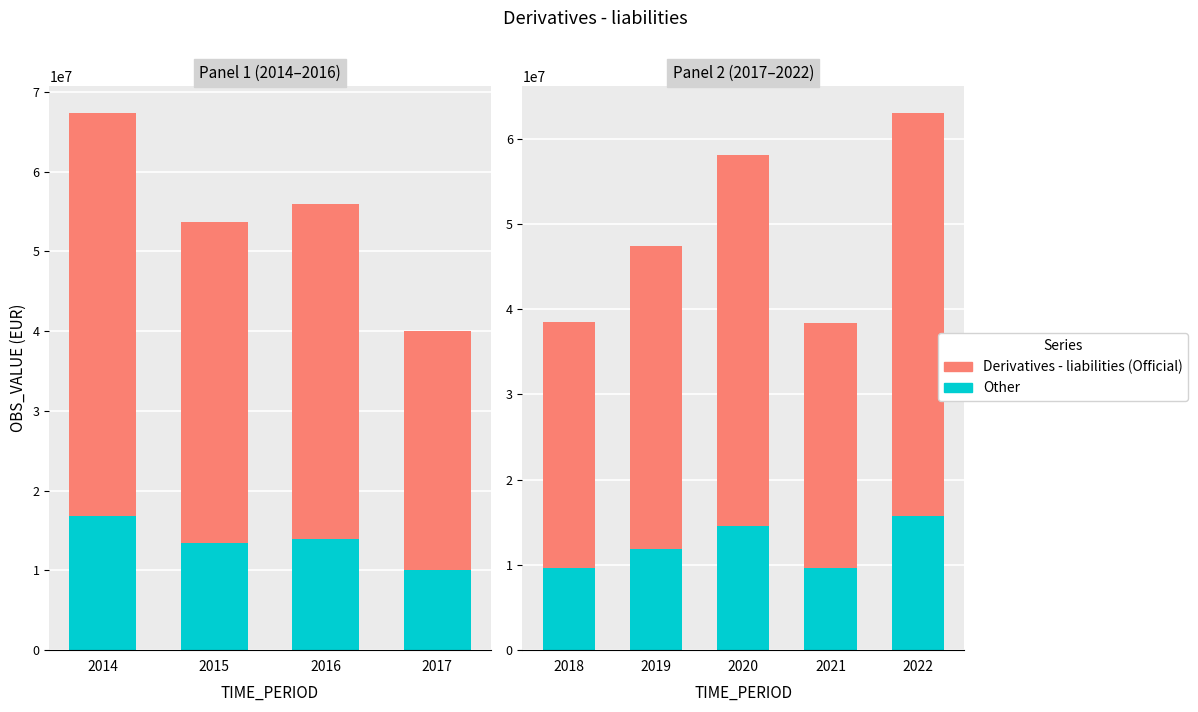

The Derivatives - liabilities (Official) series shows 15060596.7 at 2018. True or false?

False